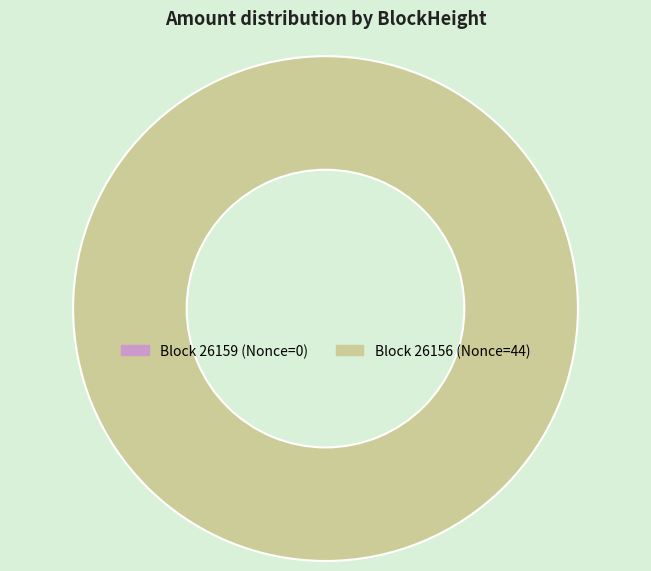

How many slices are in this pie chart?

2